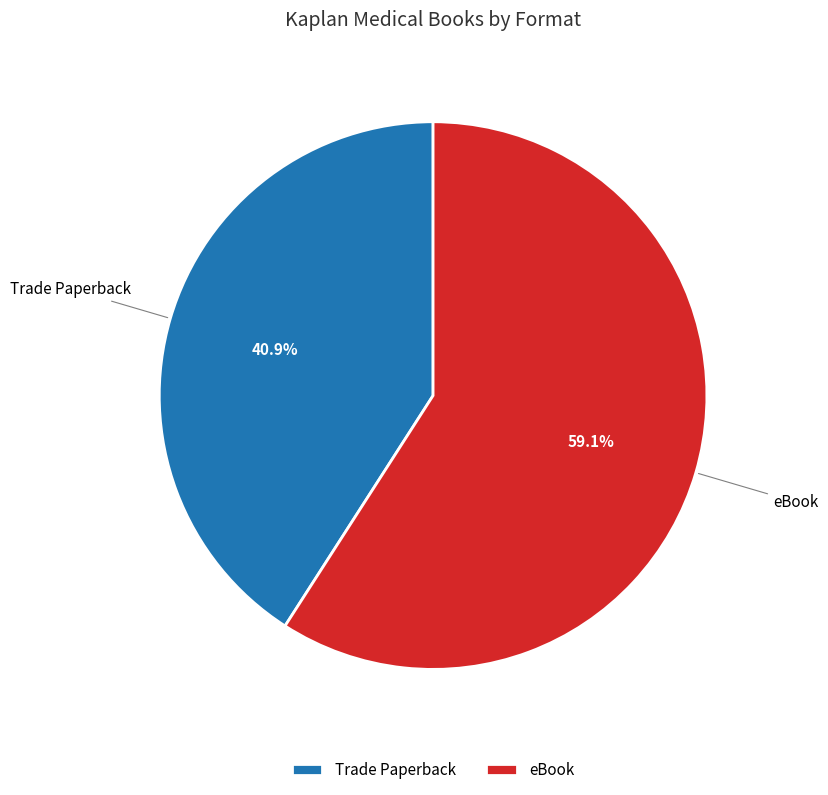

How many slices are in this pie chart?

2